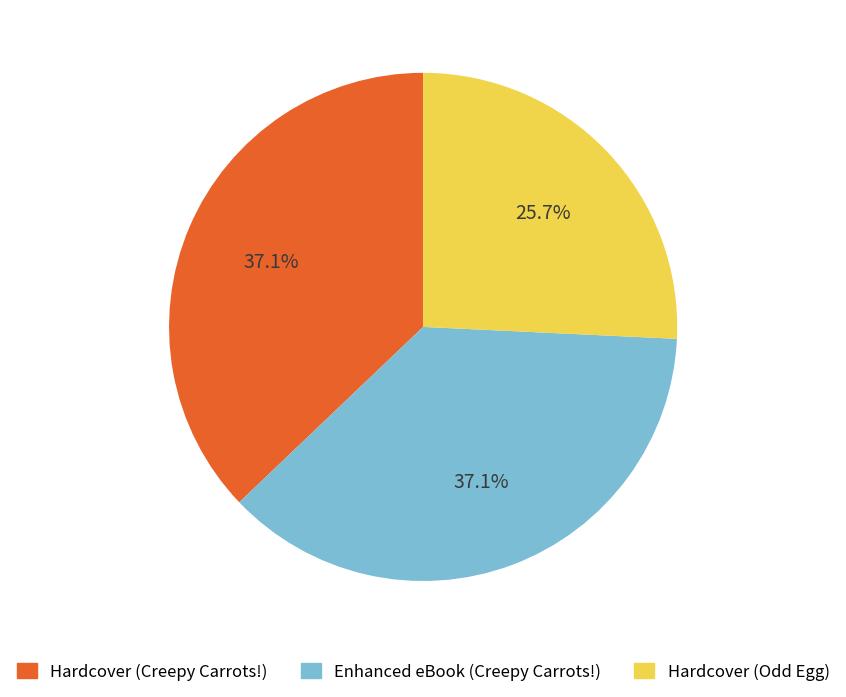

Is there any slice that represents more than half of the pie?

No